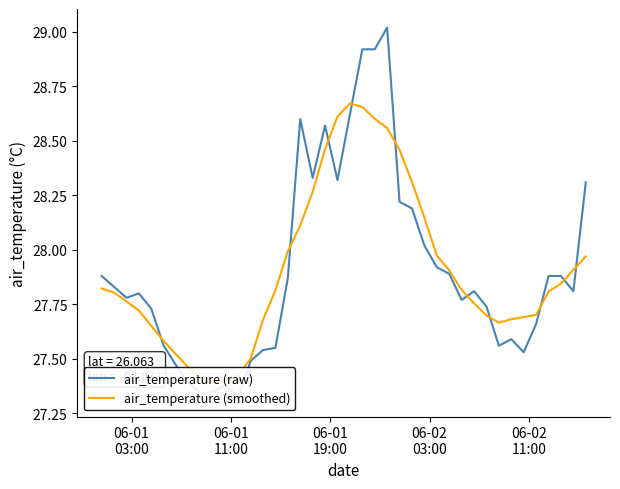

True or false: air_temperature (raw) and air_temperature (smoothed) cross at least once.

True